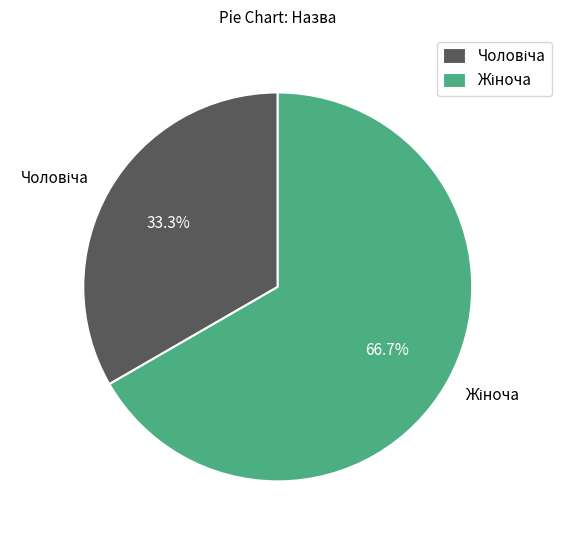

How many segments does this pie chart have?

2